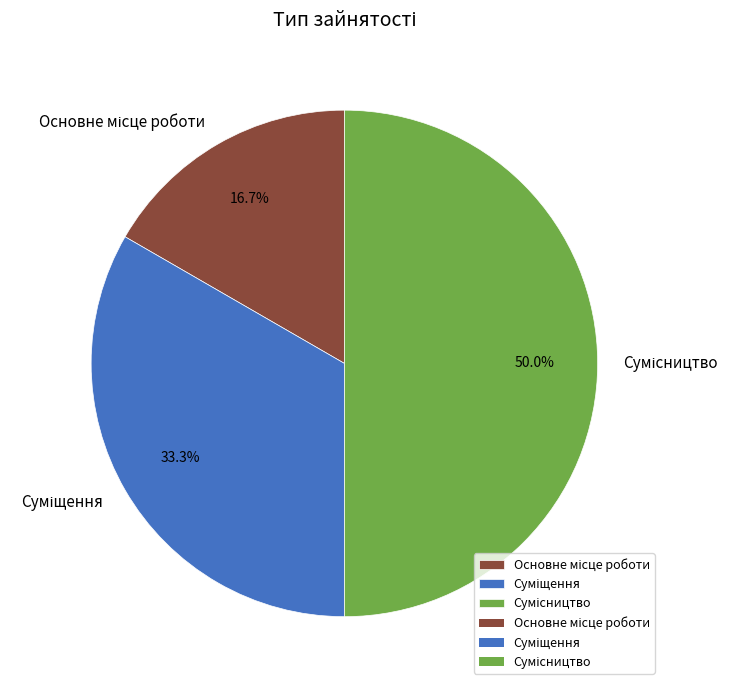

Is there any slice that represents more than half of the pie?

No